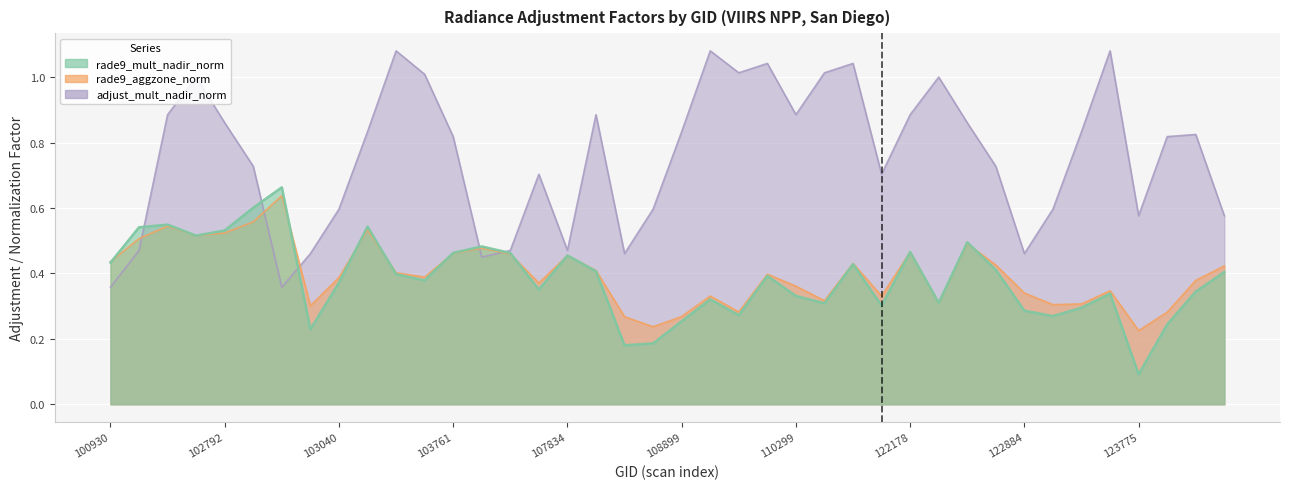

Between 104355 and 122895, which is larger?

104355